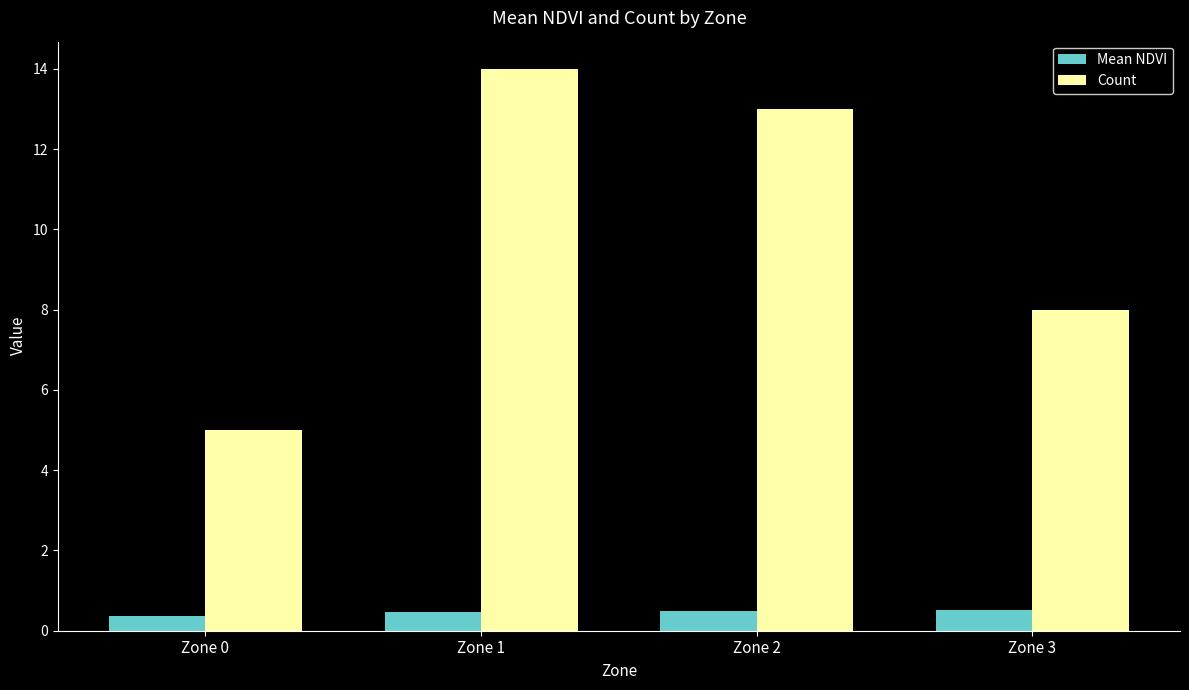

What is the difference between the maximum and minimum values in the Count series?

9.0